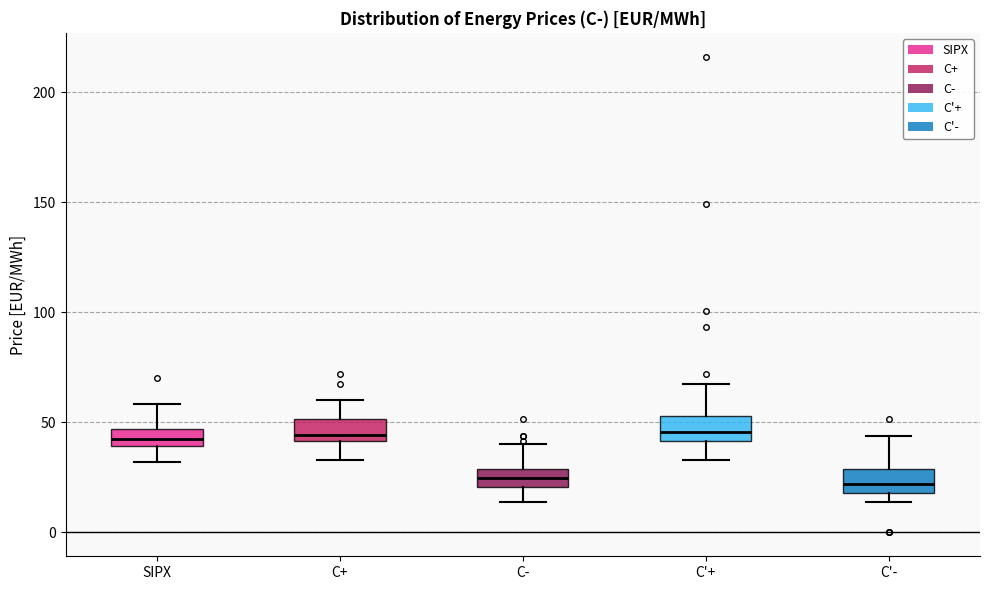

Where does the upper whisker of the box for C+ end on the y-axis? The values are not printed on the chart, so give them approximately, as read against the axis.

60